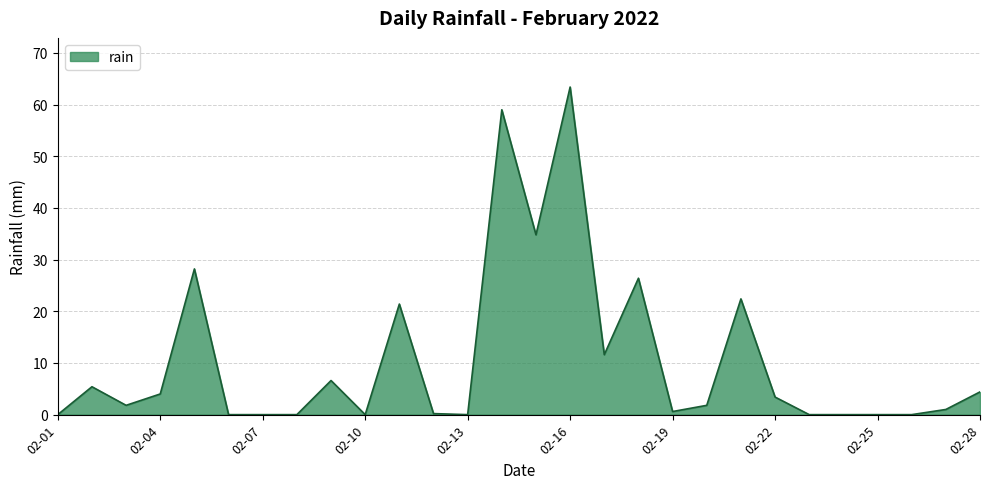

What is the greatest value displayed?

63.4